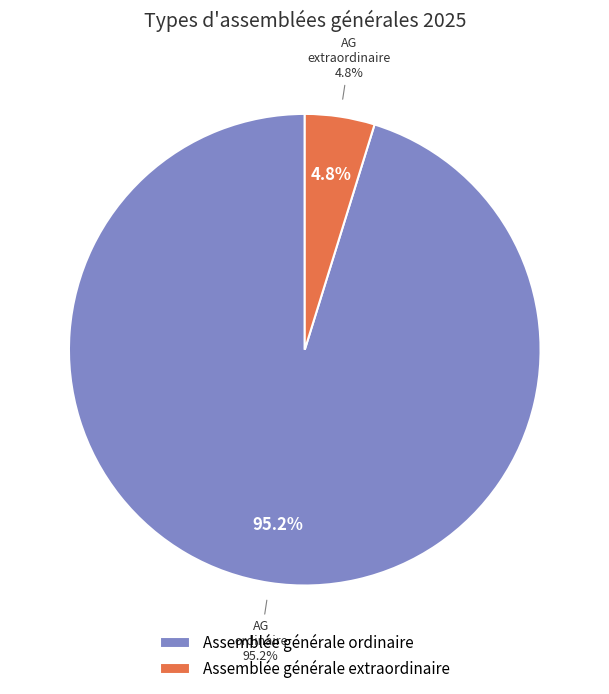

To the nearest percent, what is the average slice percentage?

50%